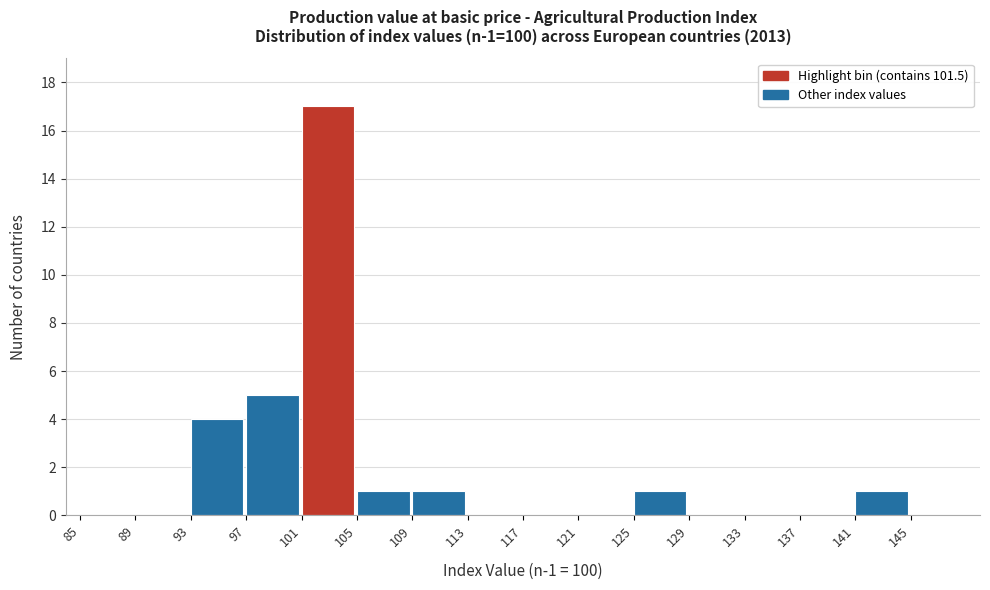

Which range on the x-axis has the tallest bar?

101 to 105